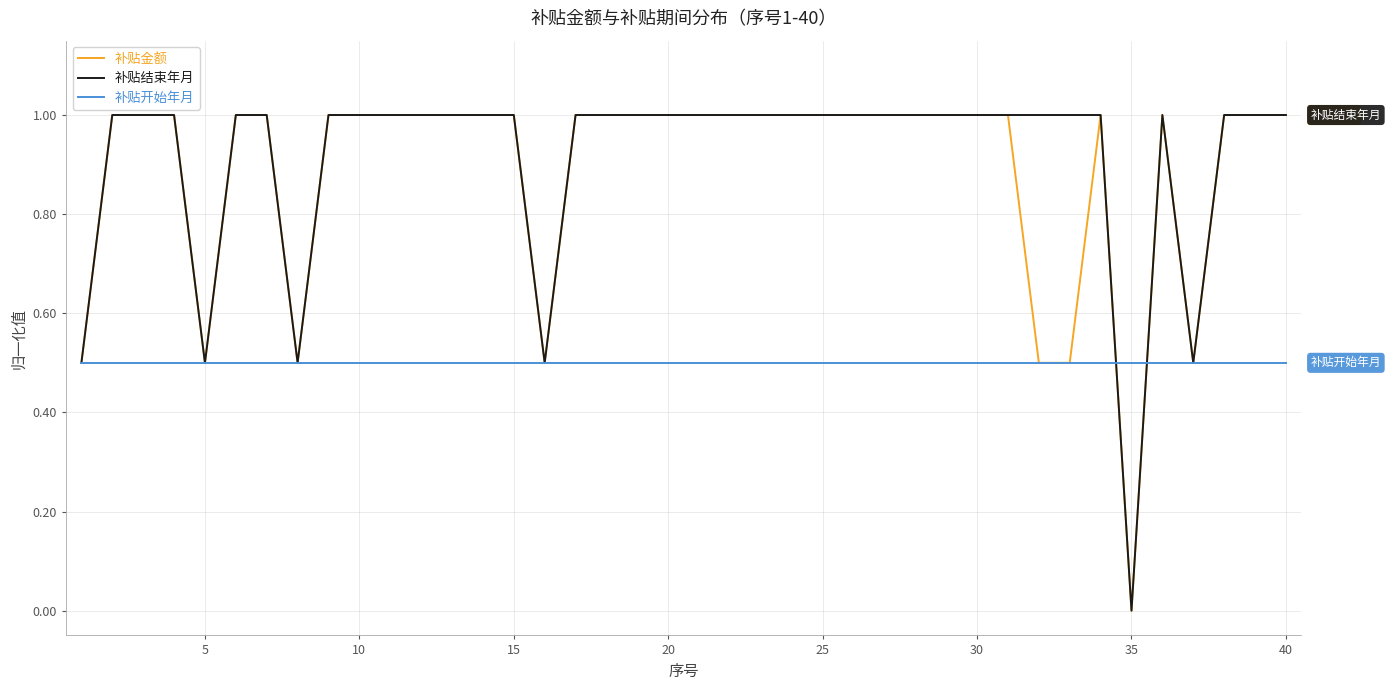

In 补贴结束年月, how many points are lower than both neighbors (excluding endpoints)?

5